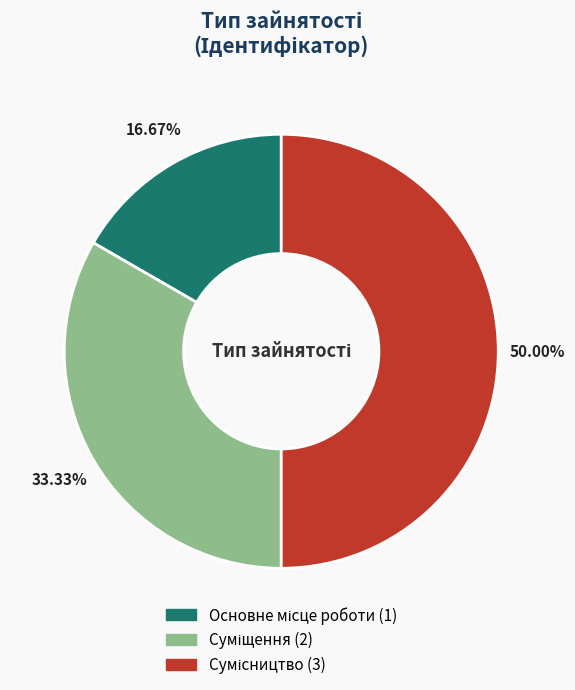

True or false: Сумісництво accounts for 56% of the total.

False